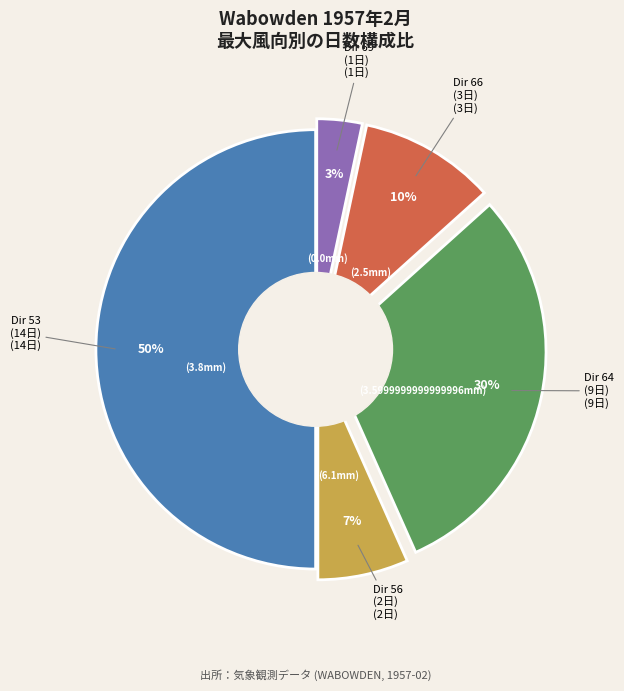

To the nearest percent, what is the difference between the largest and smallest slice percentages?

47%